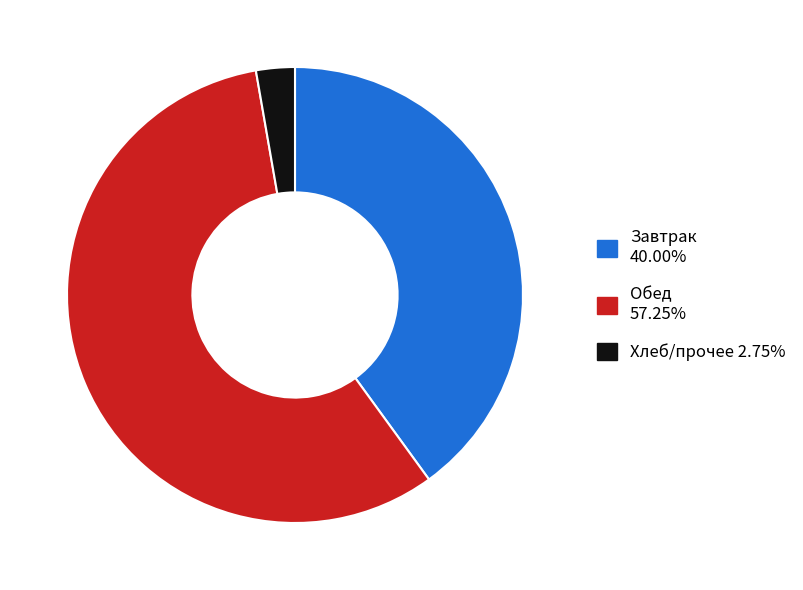

Is the sum of Хлеб/прочее 2.75% and Завтрак 40.00% greater than half?

No